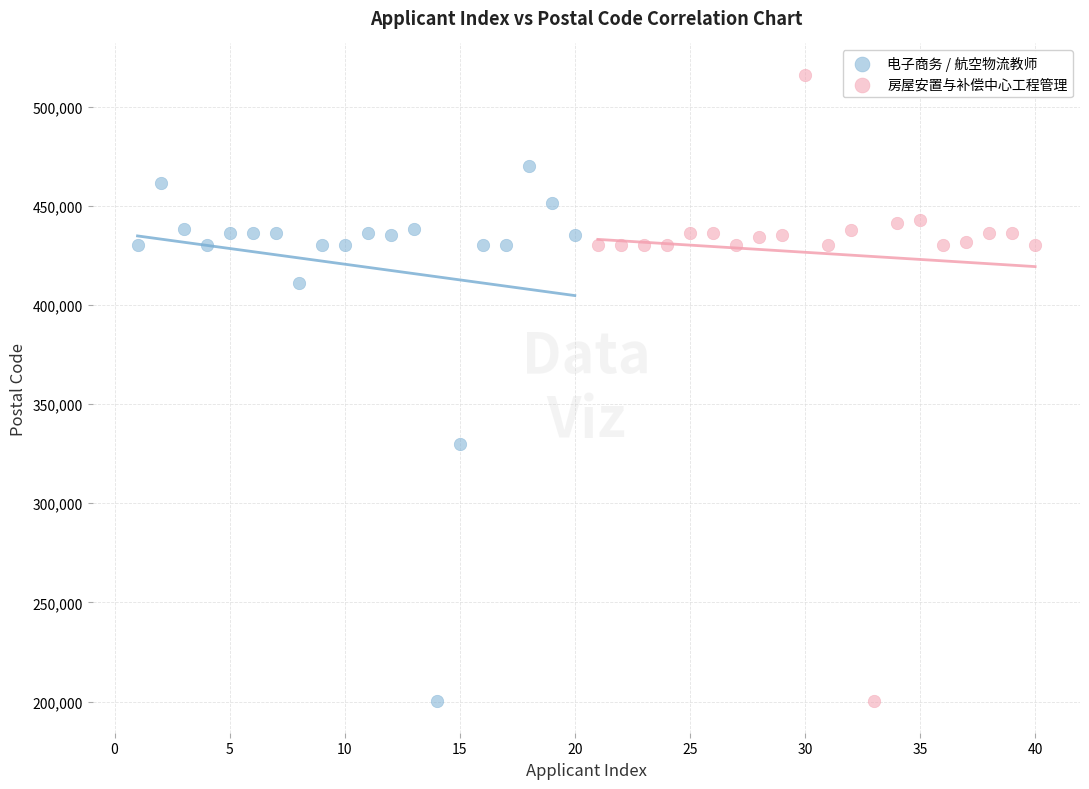

What are all the series names shown in the legend?

电子商务 / 航空物流教师, 房屋安置与补偿中心工程管理